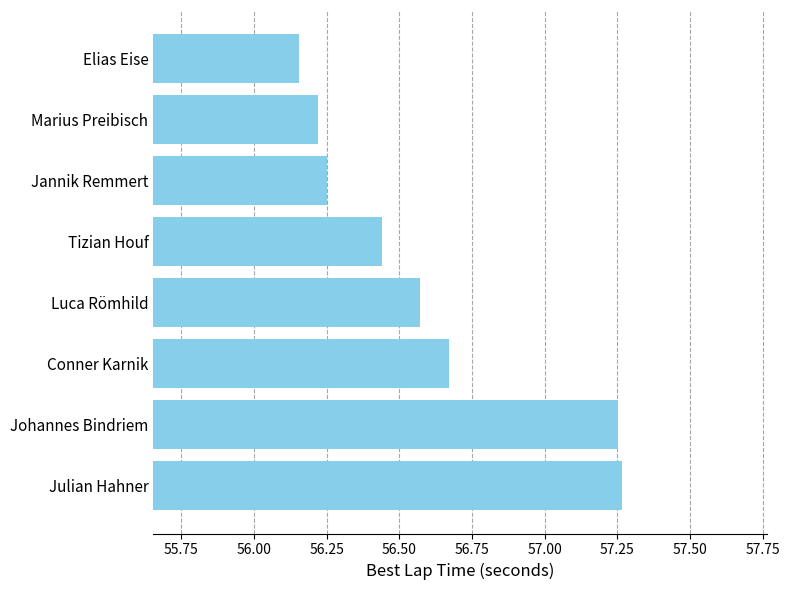

Is it true that the value at Luca Römhild is 89.9?

False